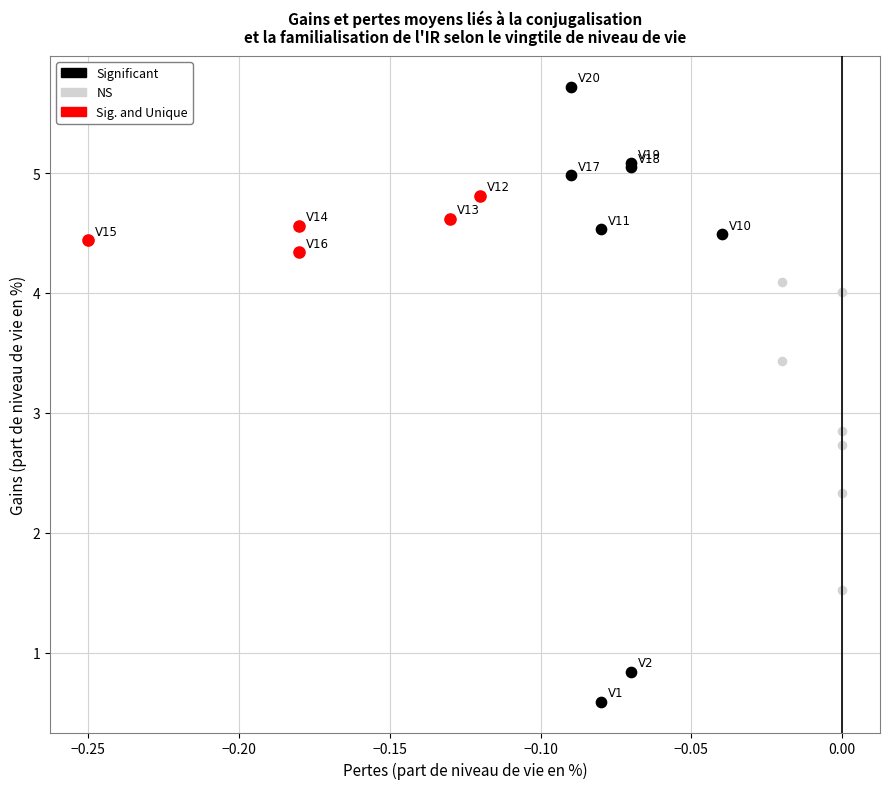

Which series reaches the maximum Y coordinate?

Significant